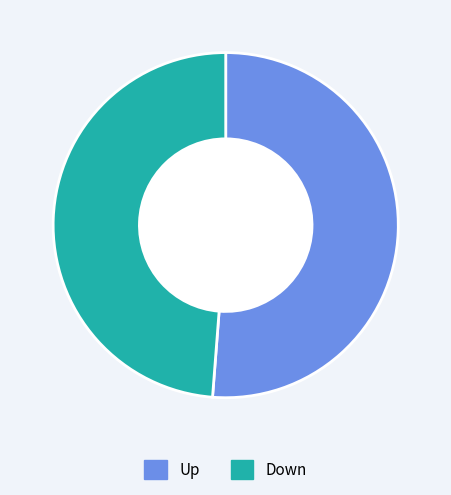

Does Up account for over 50% of the chart?

Yes